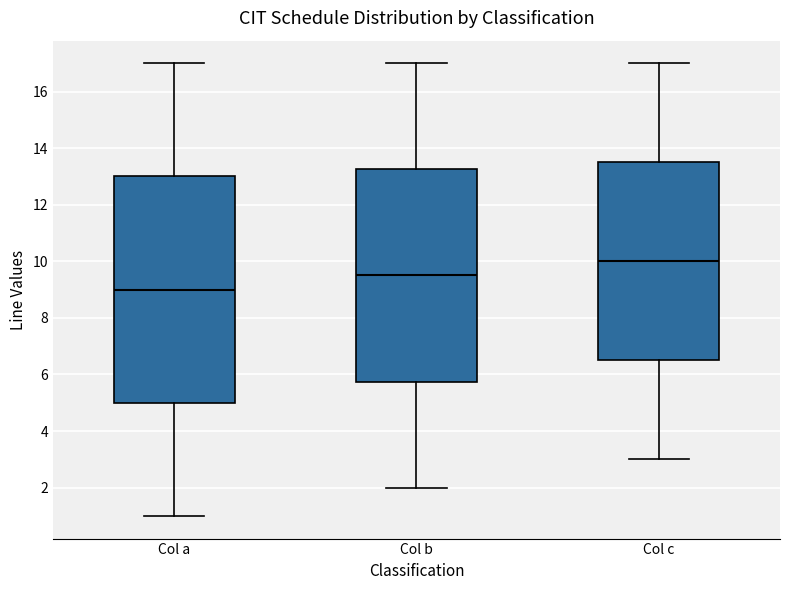

Reading left to right, read every box against the y-axis: the position of its median line, the range the box covers, and the ends of its whiskers. The values are not printed on the chart, so give them approximately, as read against the axis.

Col a: median 9.0, box 5.0 to 13.0, whiskers 1.0 to 17.0
Col b: median 9.6, box 5.8 to 13.2, whiskers 2.0 to 17.0
Col c: median 10.0, box 6.6 to 13.6, whiskers 3.0 to 17.0